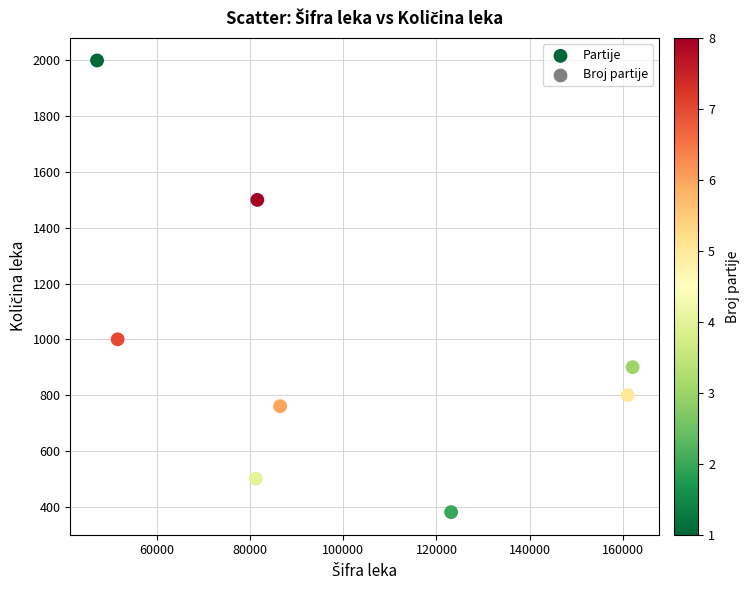

What is the range of Y values (max minus min)?

1620